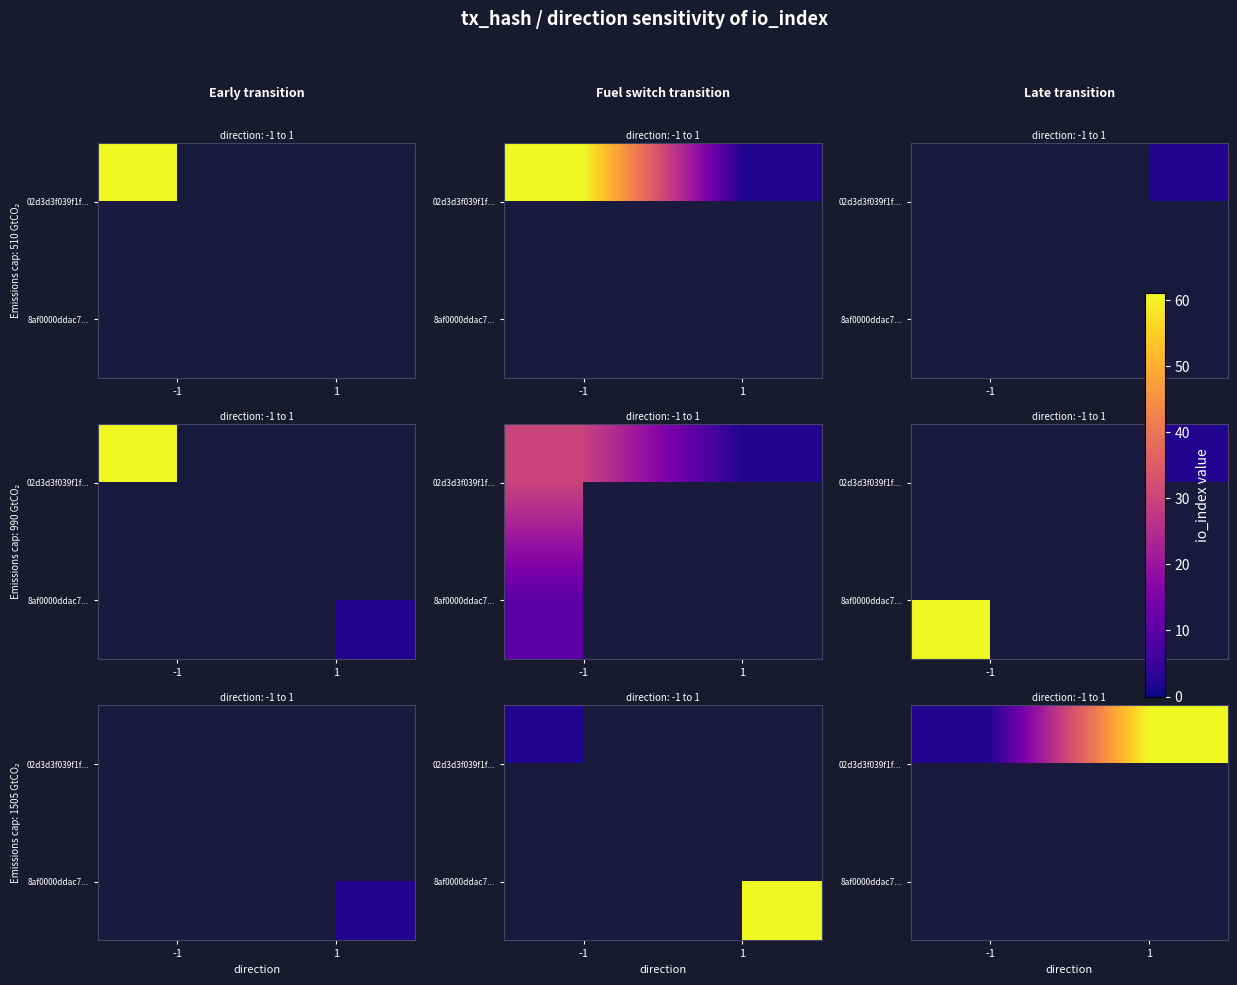

Which series has the widest spread of values?

02d3d3f039f1f...